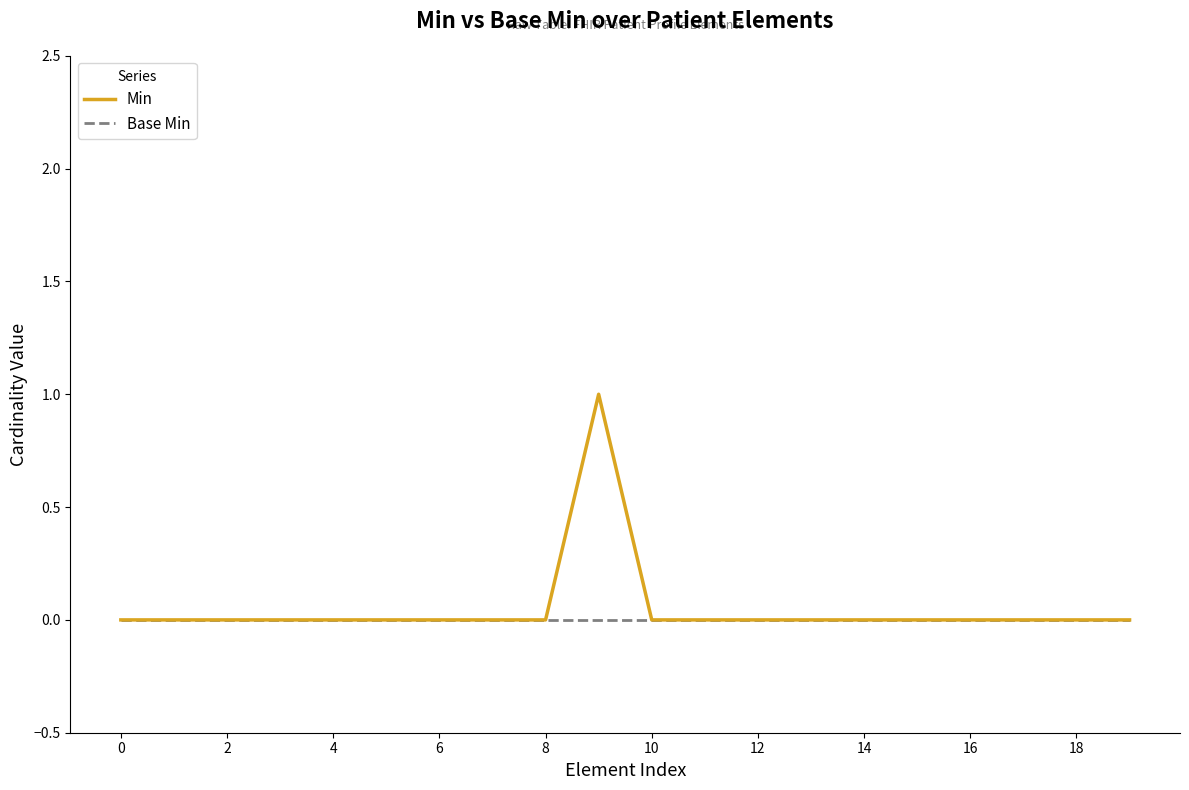

Which series has the widest spread of values?

Min